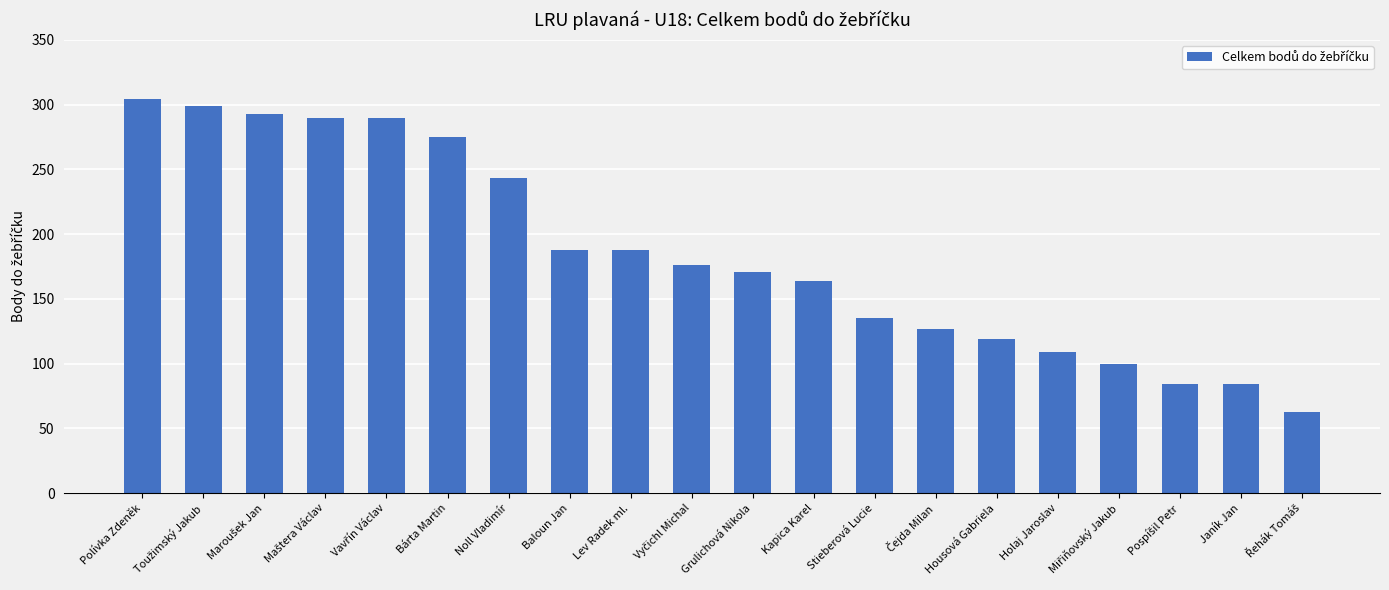

What is the smallest value displayed?

63